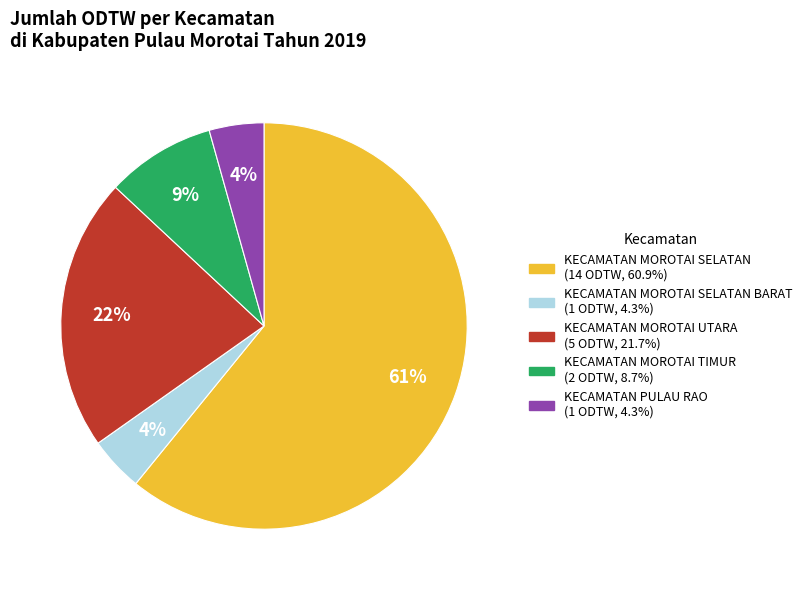

To the nearest percent, what is the difference between the largest and smallest slice percentages?

57%